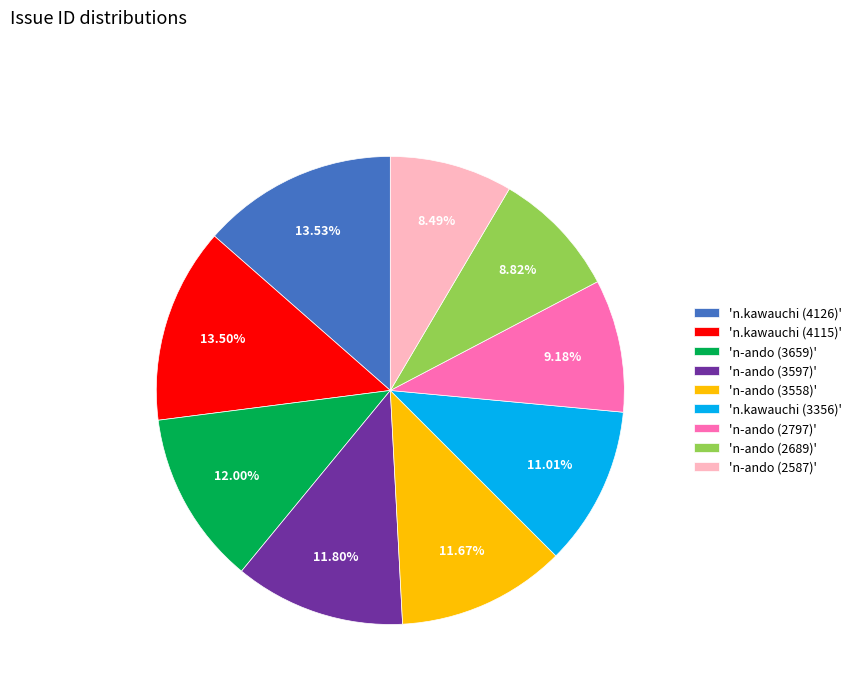

How many segments does this pie chart have?

9